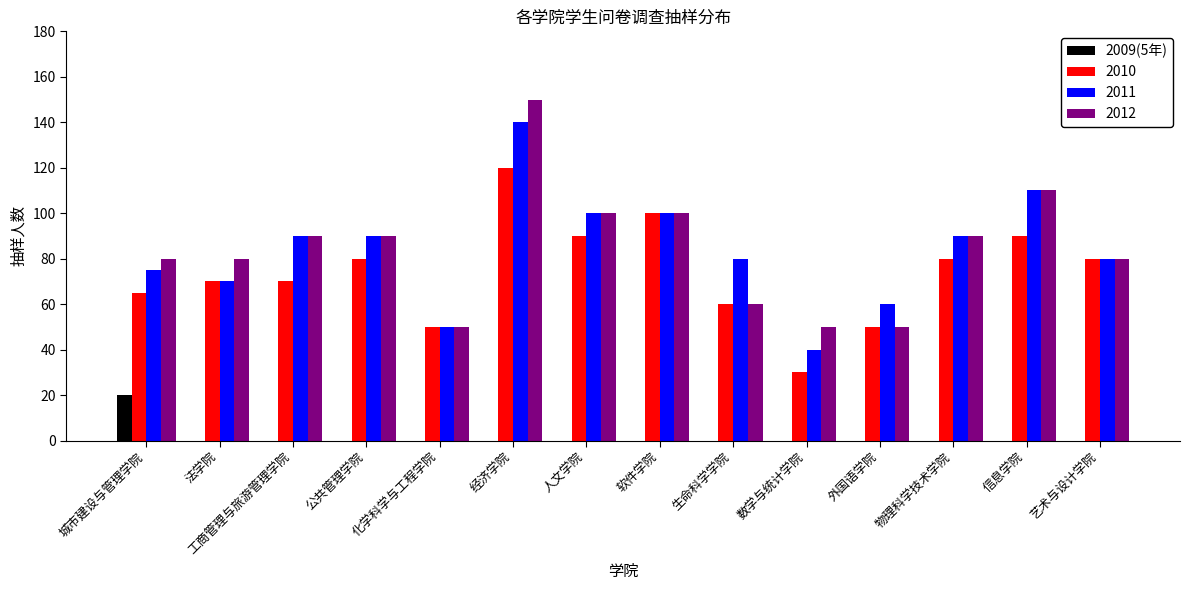

What is the maximum value for 2011?

140